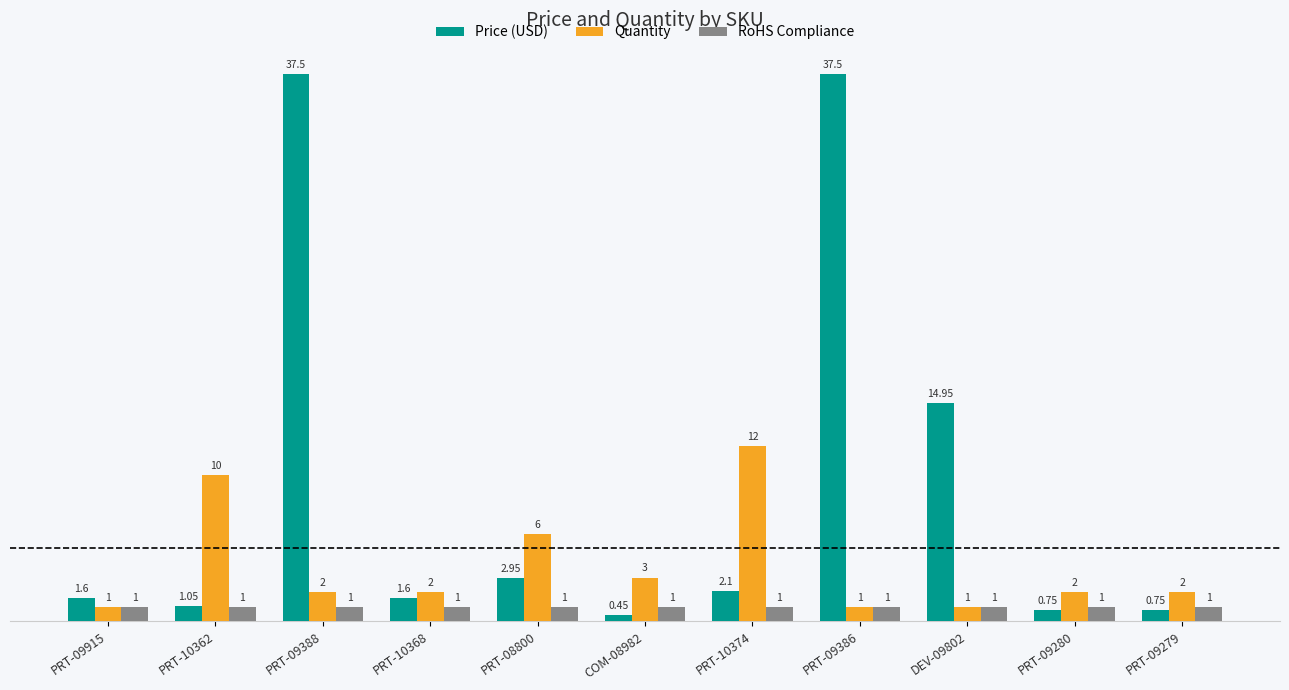

What is the highest value of the Price (USD) series?

37.5